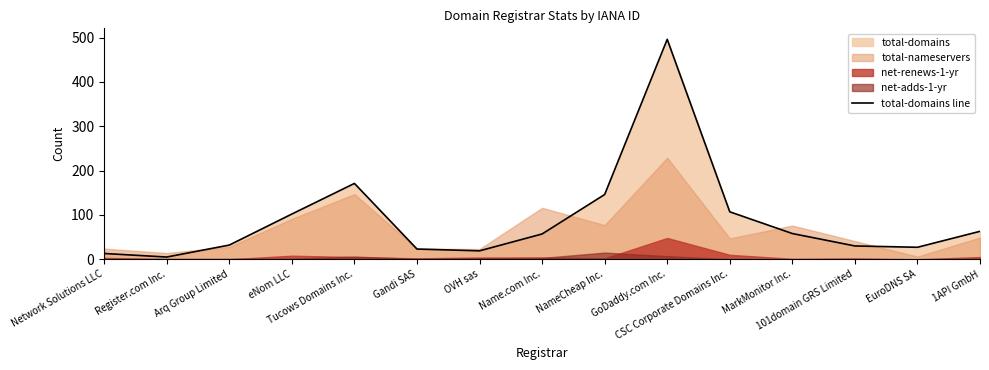

List the labels in order of value, largest first.

GoDaddy.com Inc., Tucows Domains Inc., NameCheap Inc., CSC Corporate Domains Inc., eNom LLC, 1API GmbH, MarkMonitor Inc., Name.com Inc., Arq Group Limited, 101domain GRS Limited, EuroDNS SA, Gandi SAS, OVH sas, Network Solutions LLC, Register.com Inc.